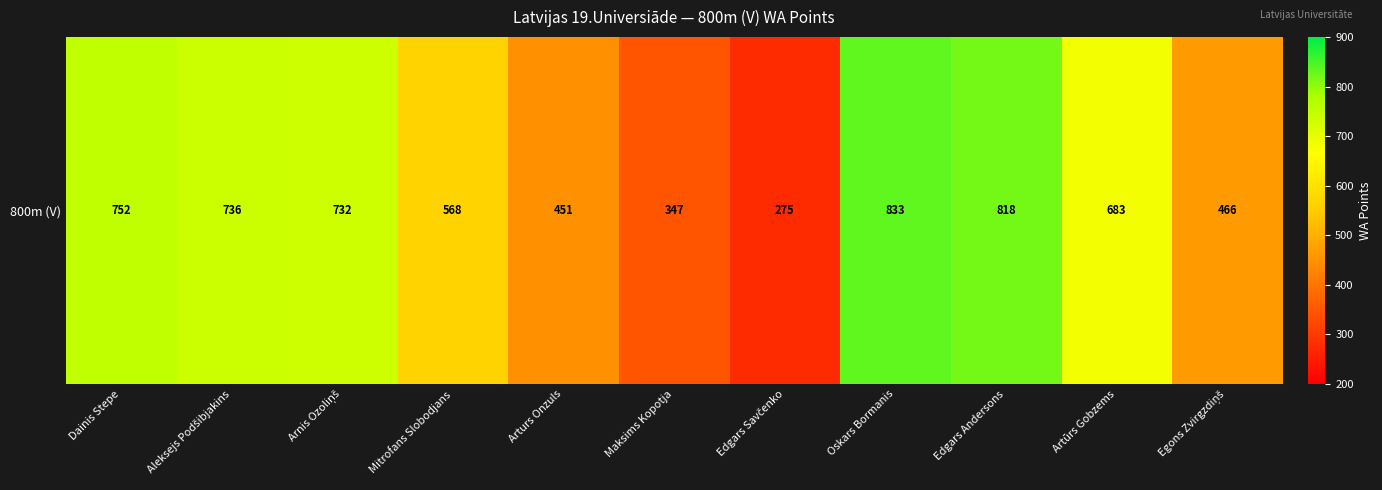

How many data points does each series have?

11